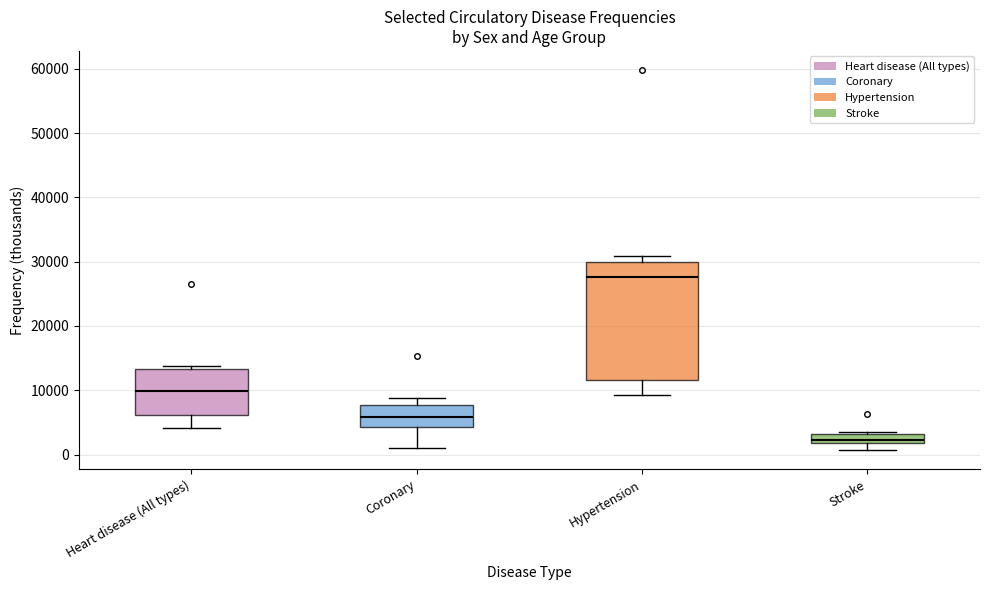

Which box has the highest median line?

Hypertension